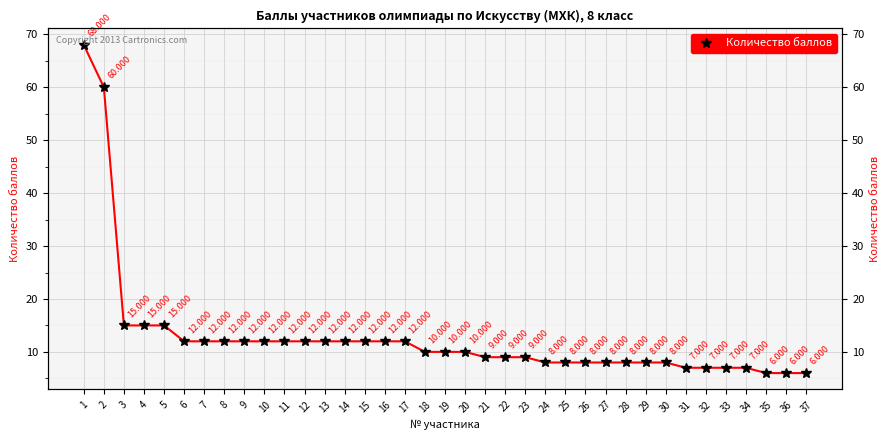

What value does the data have at 10, to the nearest 5?

10